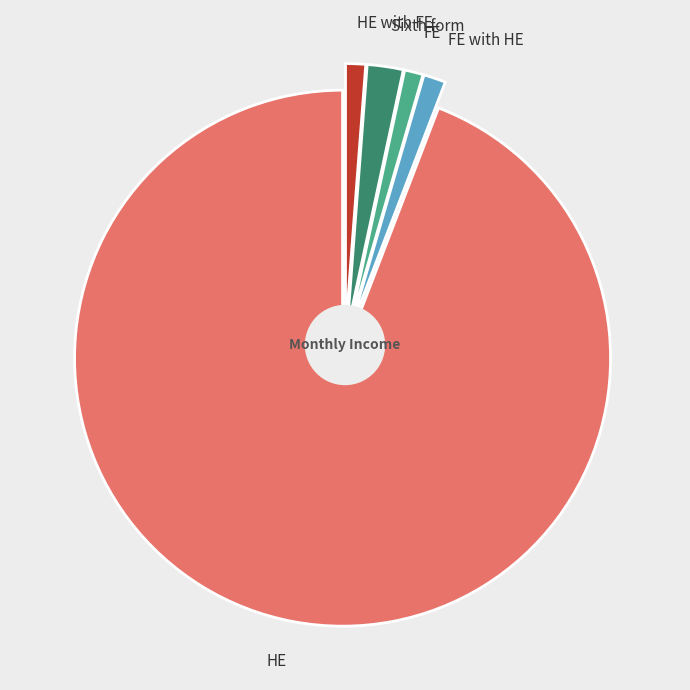

How many segments does this pie chart have?

5